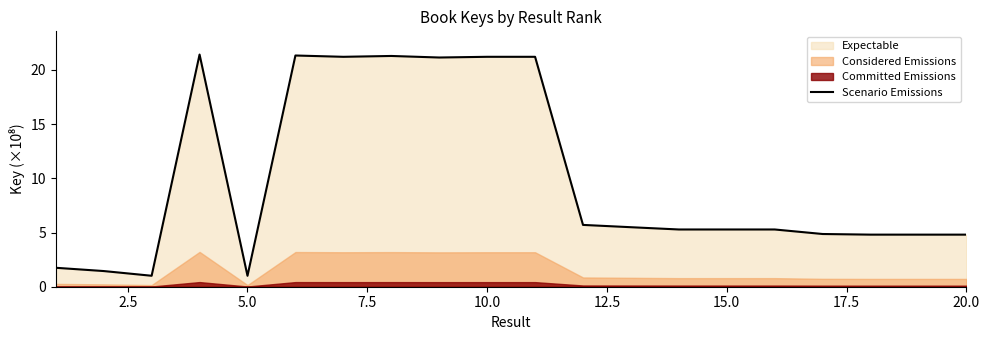

What is the greatest value displayed?

21.4